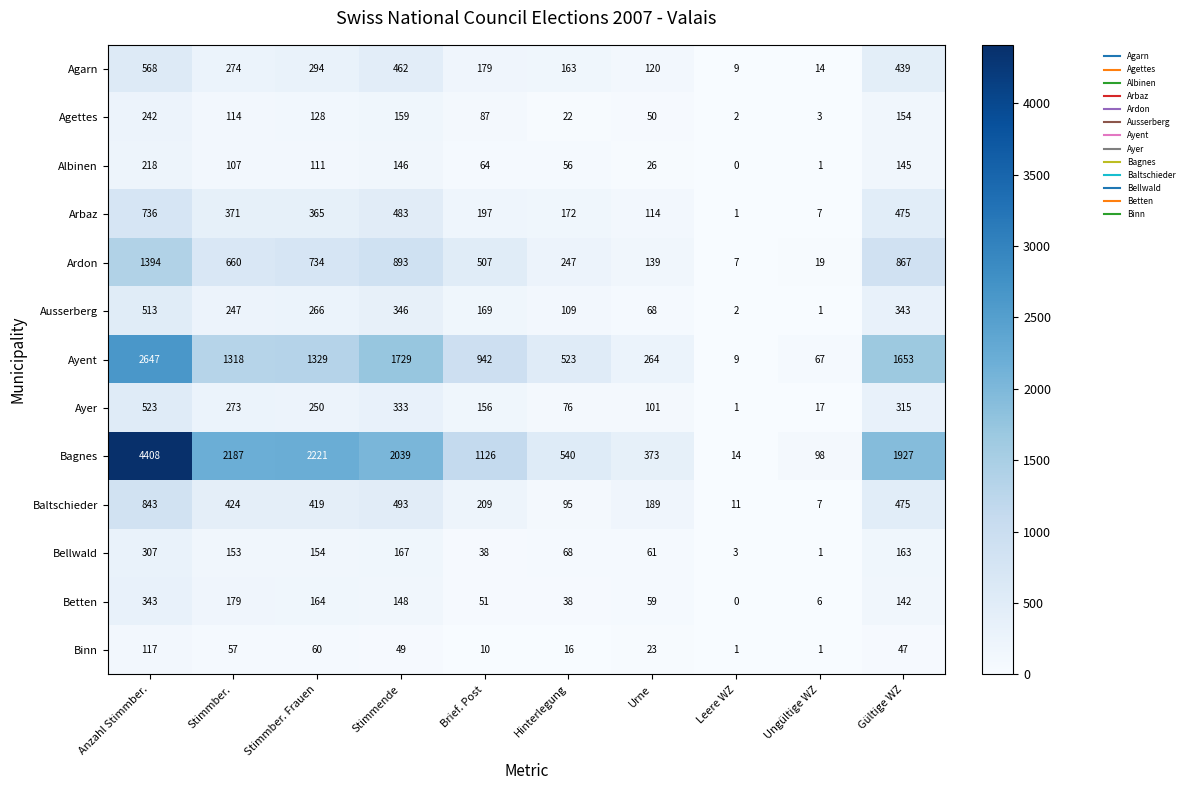

Which series has the largest range (max minus min)?

Bagnes